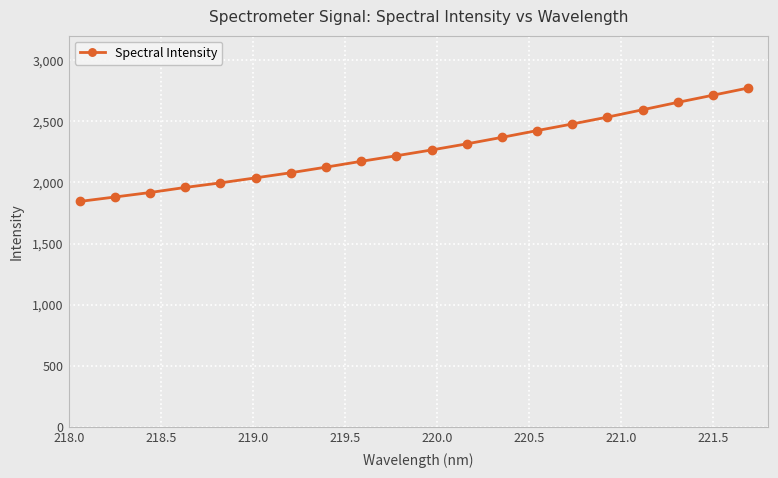

What is the value of the 4th point from the left?

1958.6